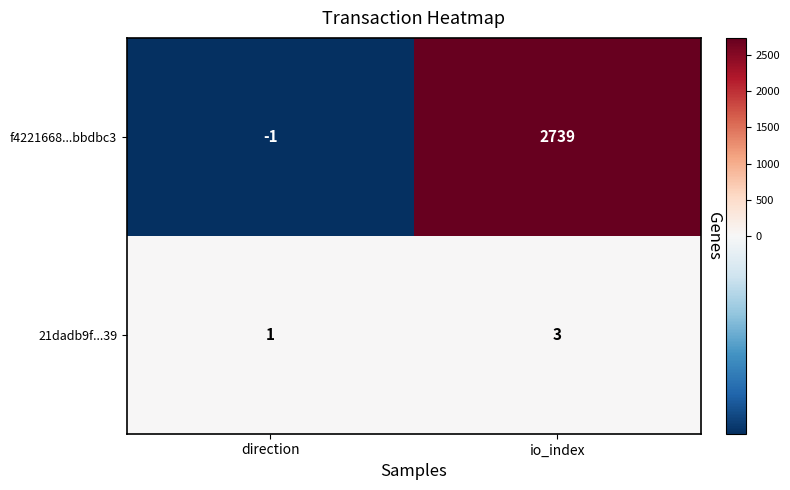

Rank the series by their average value, from lowest to highest.

21dadb9f...39, f4221668...bbdbc3